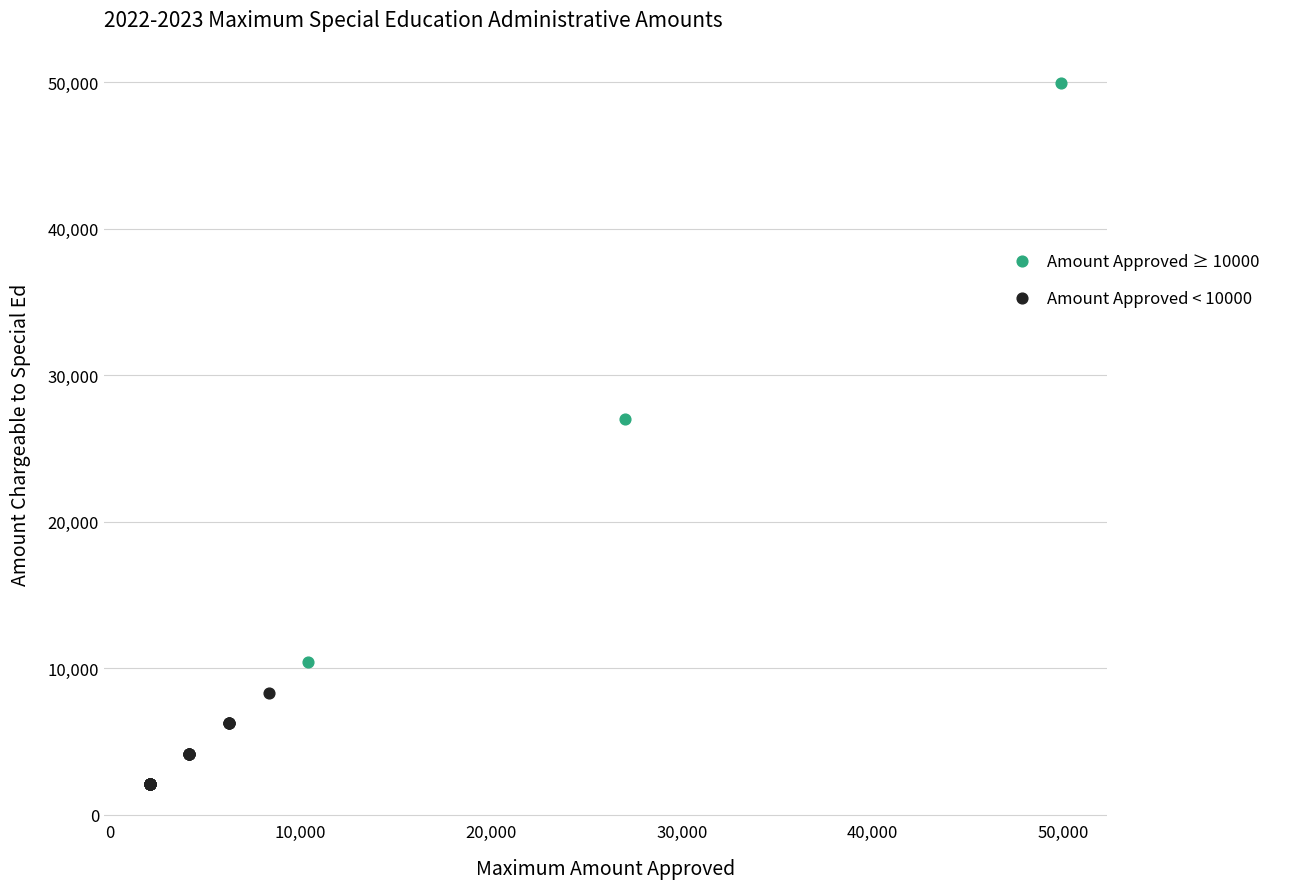

Which series contains the lowest Y value?

Amount Approved < 10000